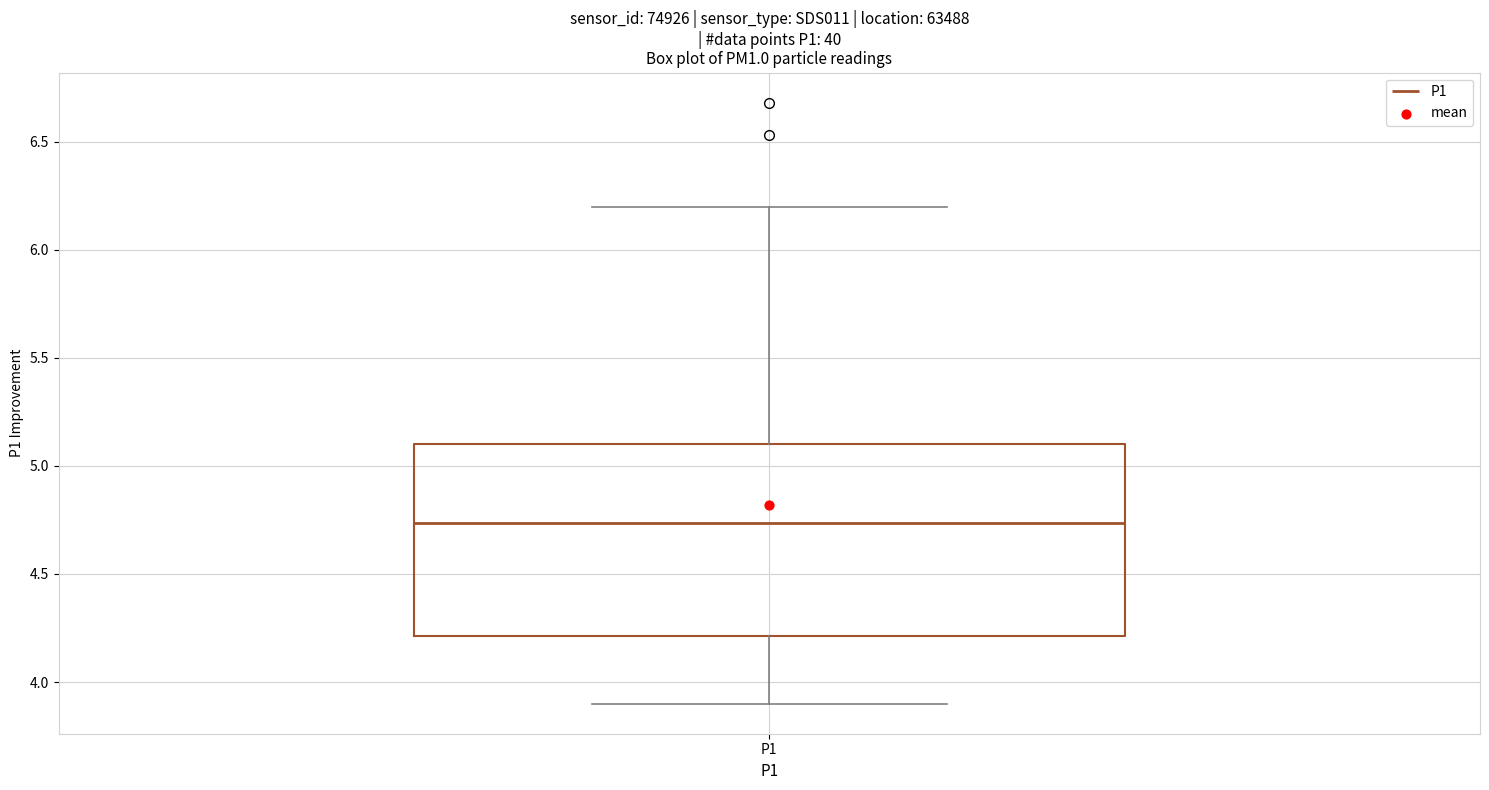

Where is the lower edge of the box for P1 on the y-axis? The values are not printed on the chart, so give them approximately, as read against the axis.

4.20